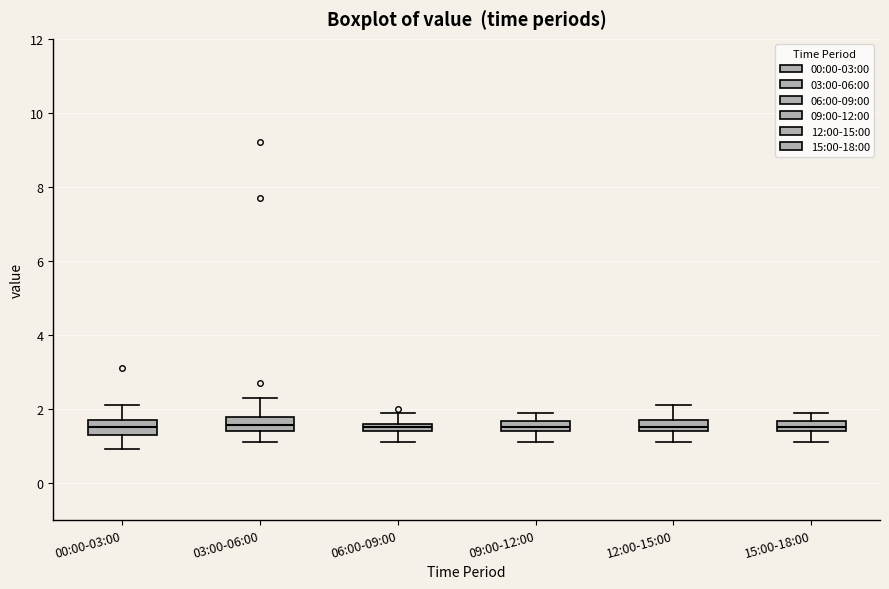

Where is the lower edge of the box for 00:00-03:00 on the y-axis? The values are not printed on the chart, so give them approximately, as read against the axis.

1.4